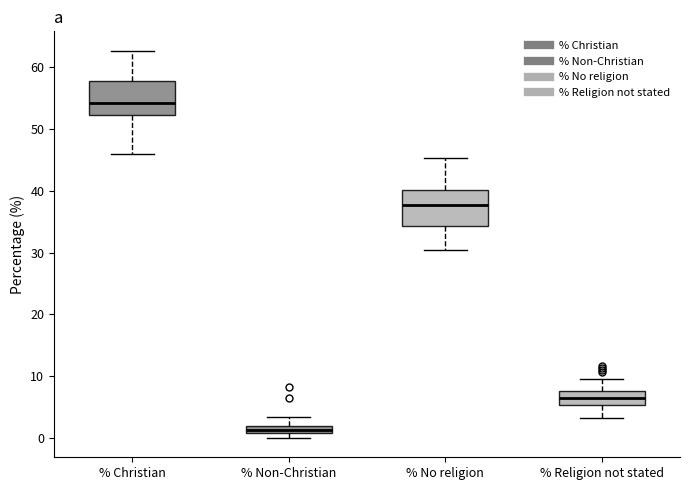

Where does the lower whisker of the box for % Christian end on the y-axis? The values are not printed on the chart, so give them approximately, as read against the axis.

46